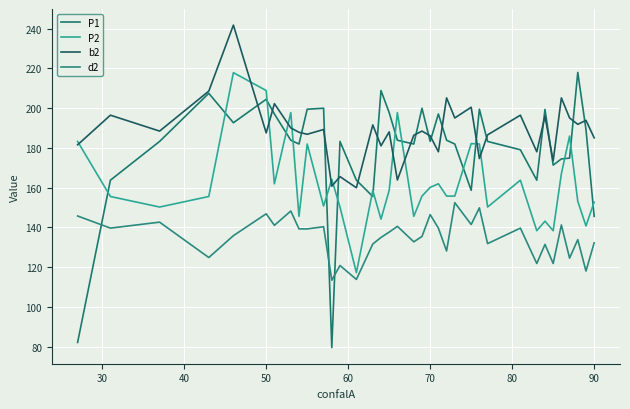

How many lines are shown in the chart?

4